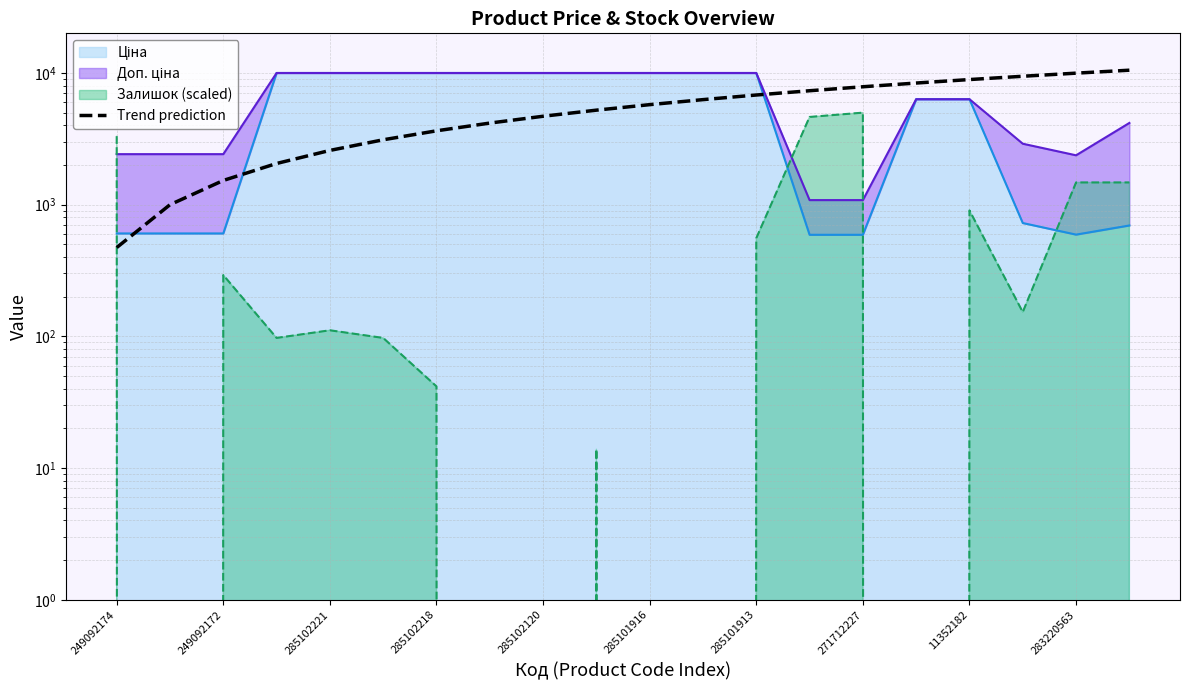

What is the maximum value shown in the chart?

10473.7